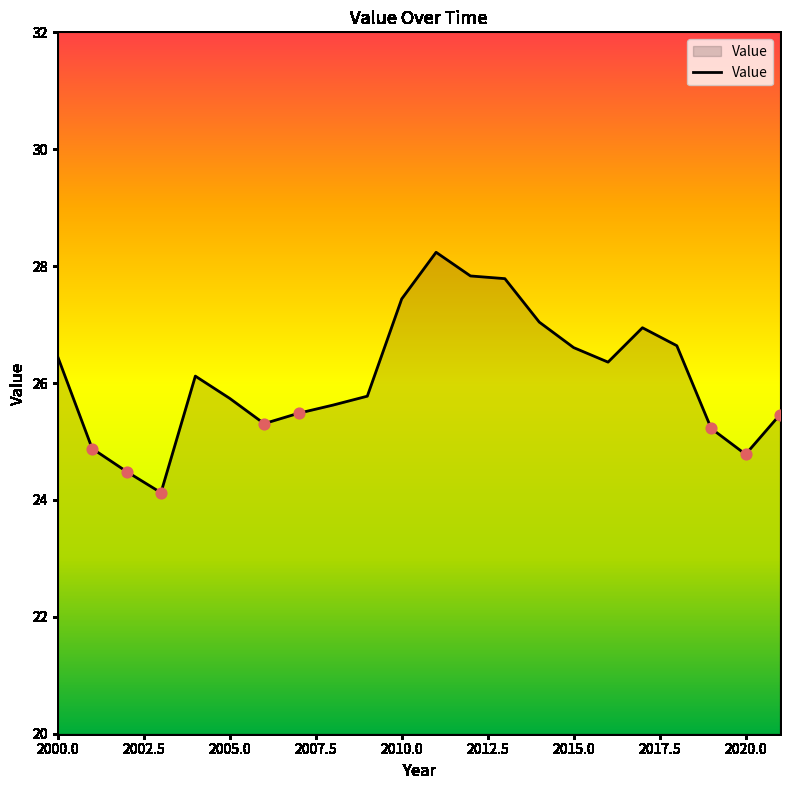

What is the smallest value displayed?

24.1